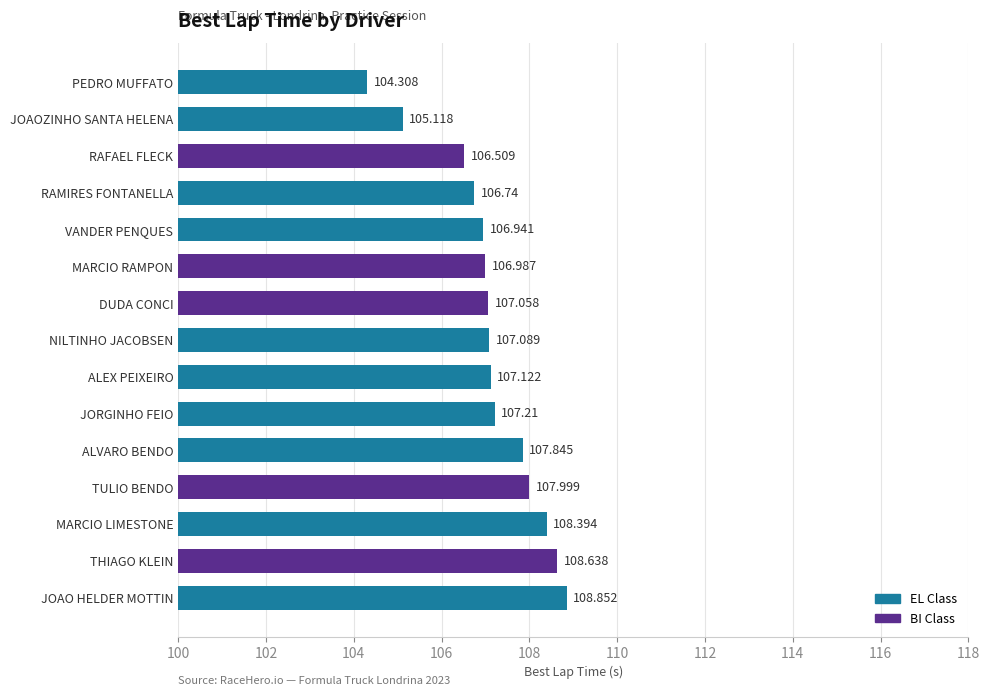

What is the difference between the maximum and minimum values?

4.5